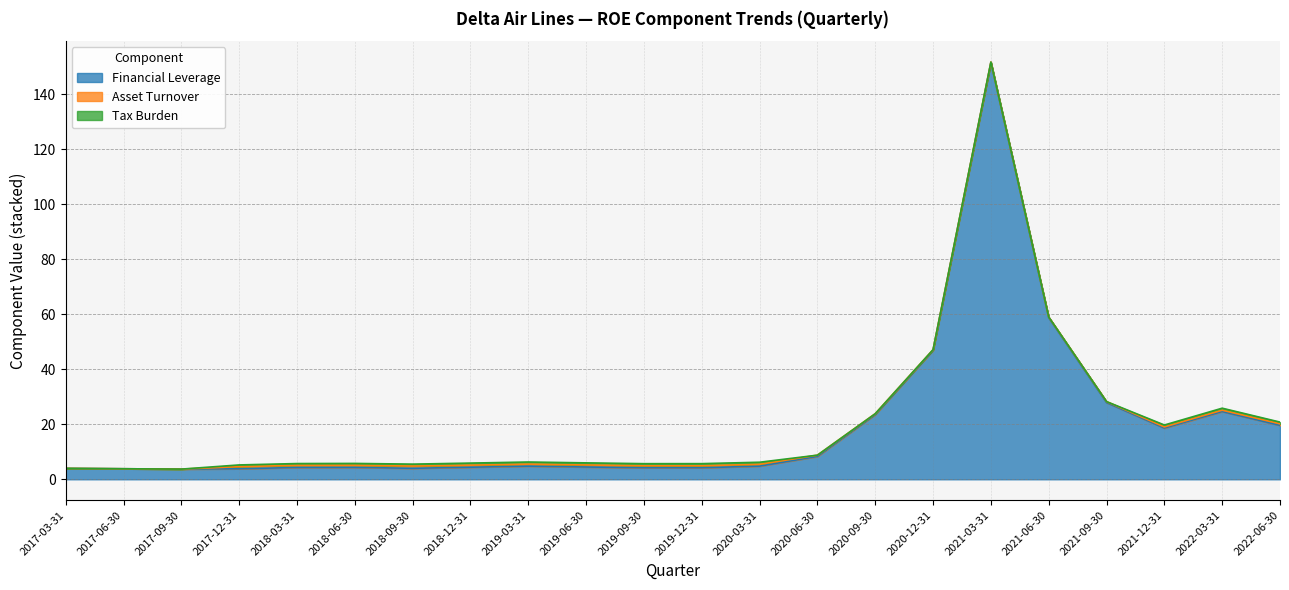

At which category does Financial Leverage reach its first local peak?

2018-06-30